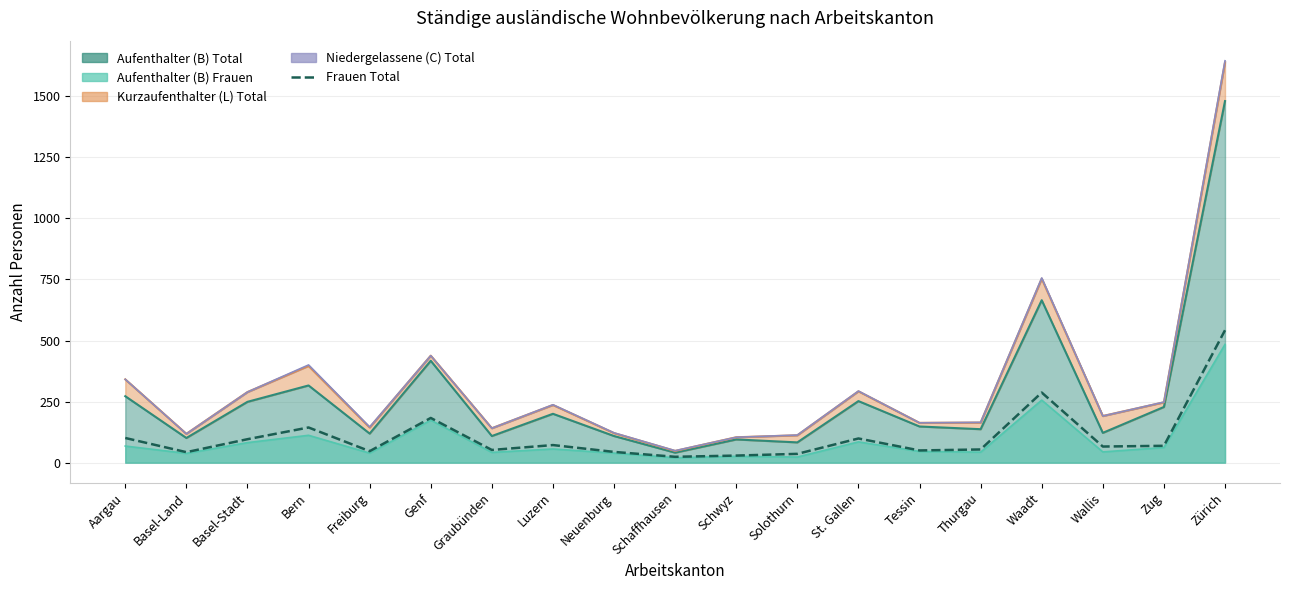

What is the sum of the values at Neuenburg and Wallis?

110